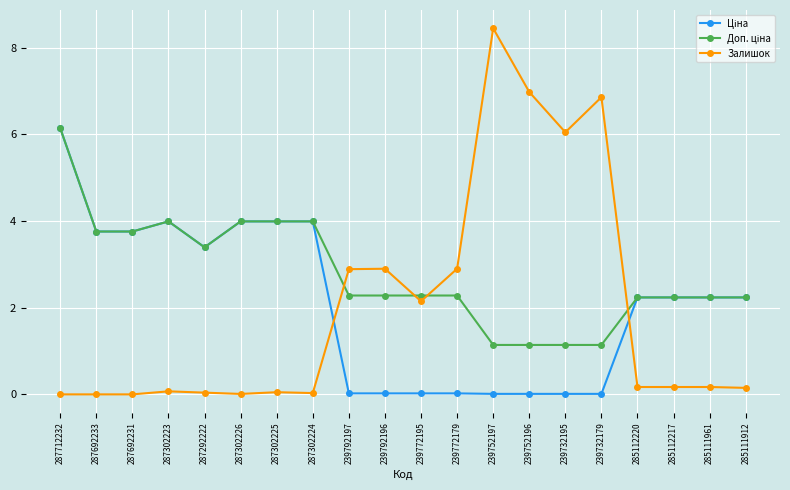

At which category is the sum across all series the highest?

287712232